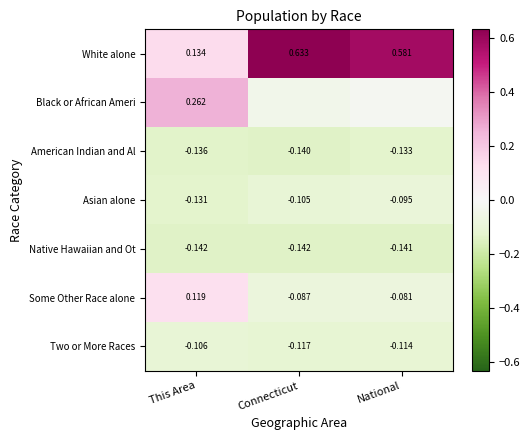

At which label does Some Other Race alone first exceed 0?

This Area